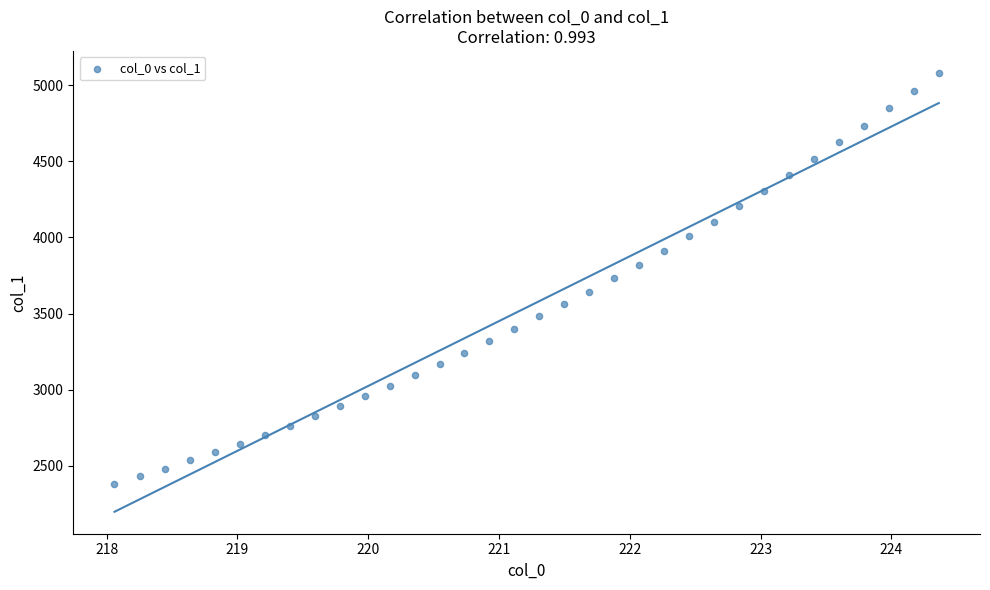

What is the range of Y values (max minus min)?

2699.0